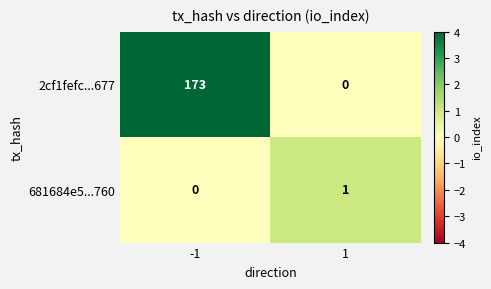

List the series in order of their overall mean, highest first.

2cf1fefc...677, 681684e5...760